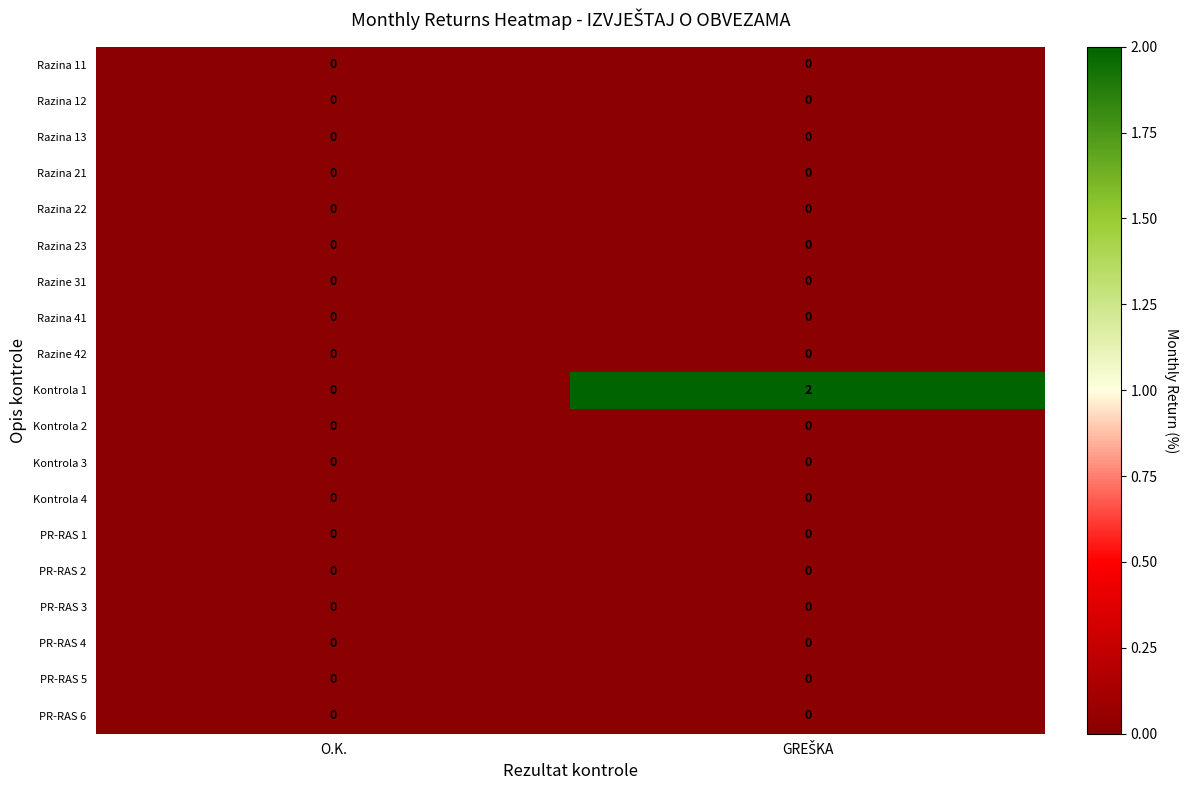

The value of Razina 41 at O.K. is 0. True or false?

True